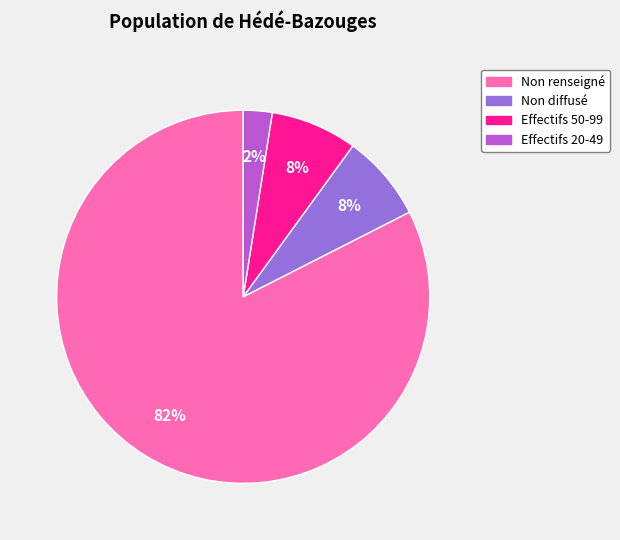

To the nearest percent, what portion does Non renseigné represent?

83%